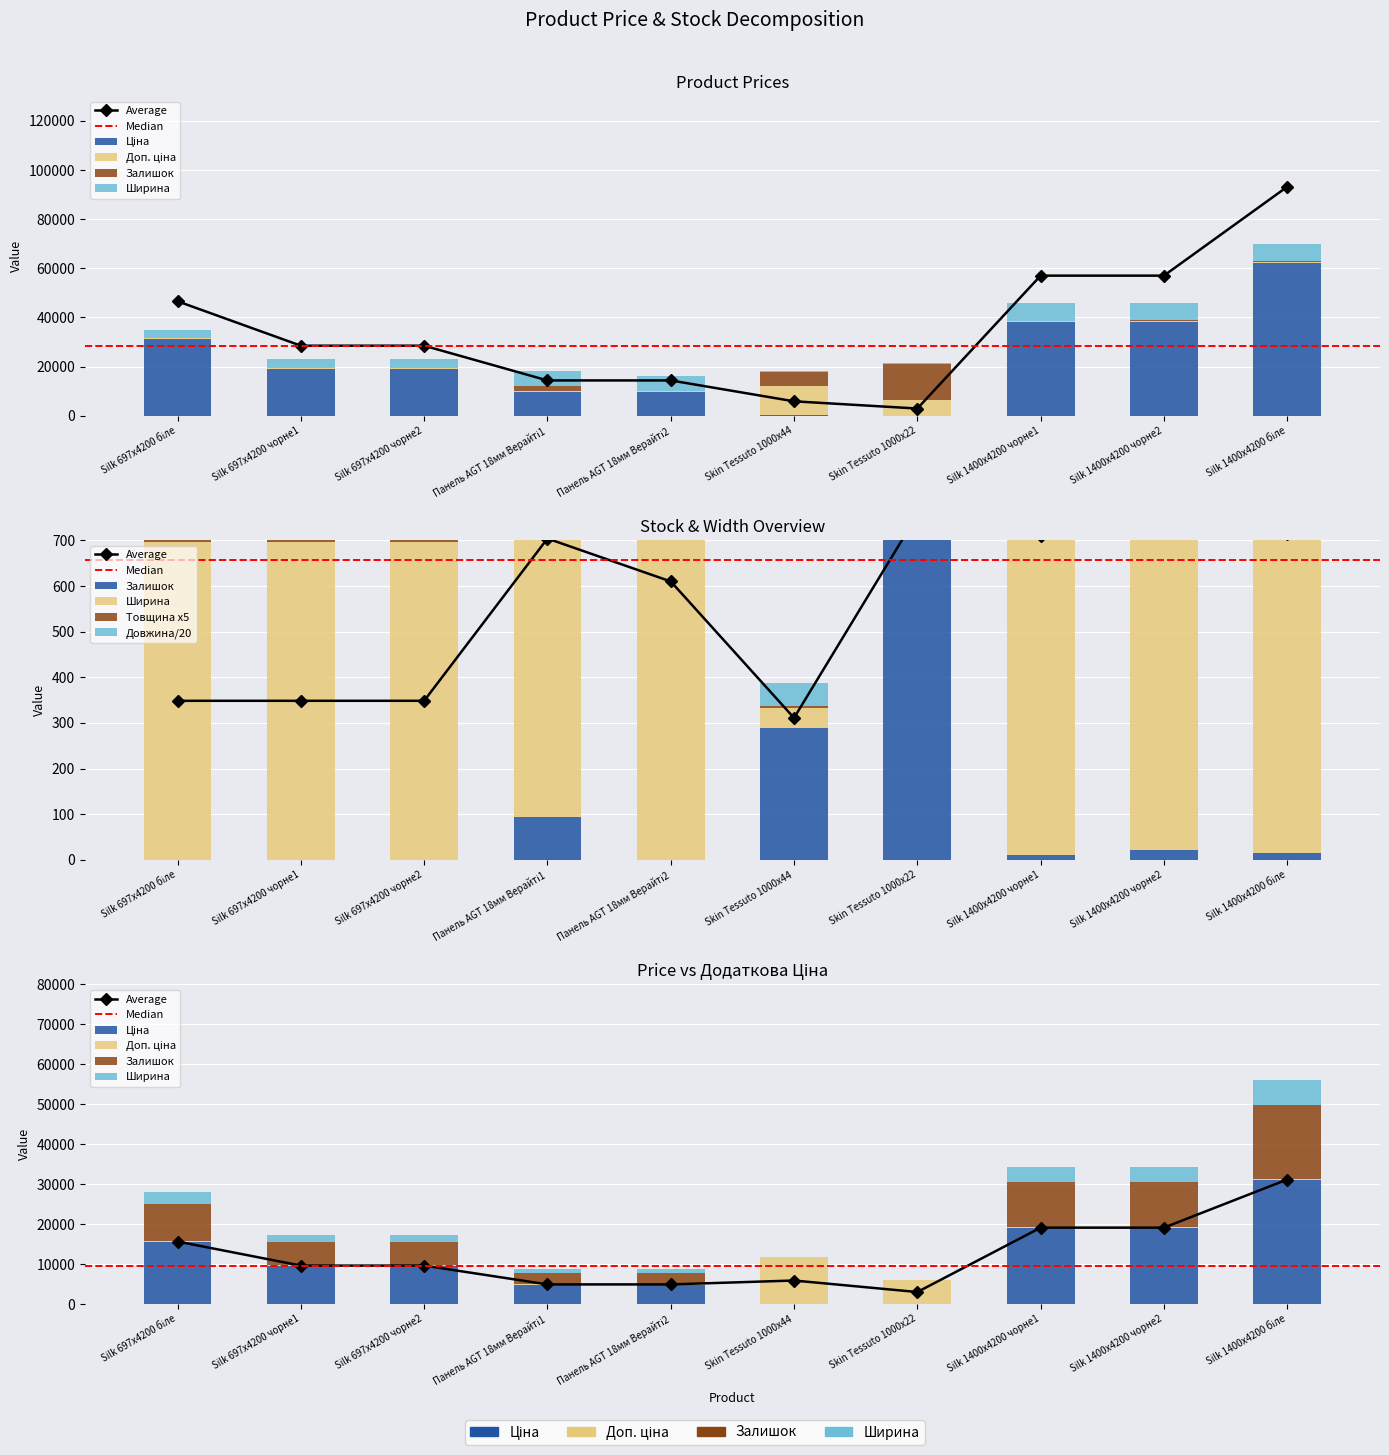

What is the sum of all Залишок values?

23480.0